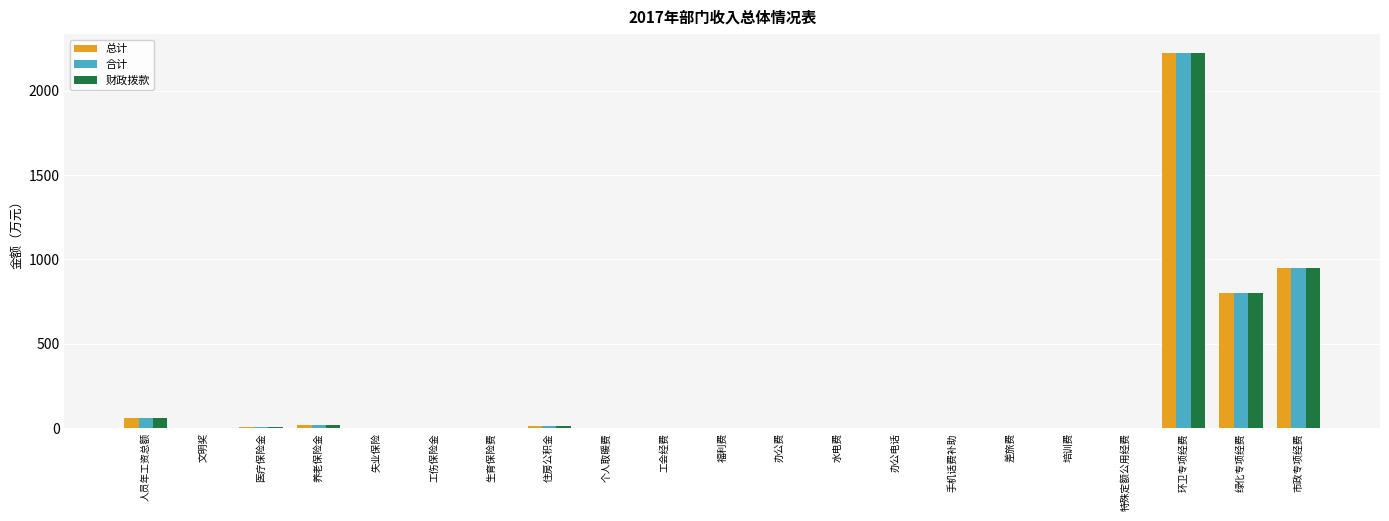

What is the sum of the 合计 values at 绿化专项经费 and 环卫专项经费?

3024.0